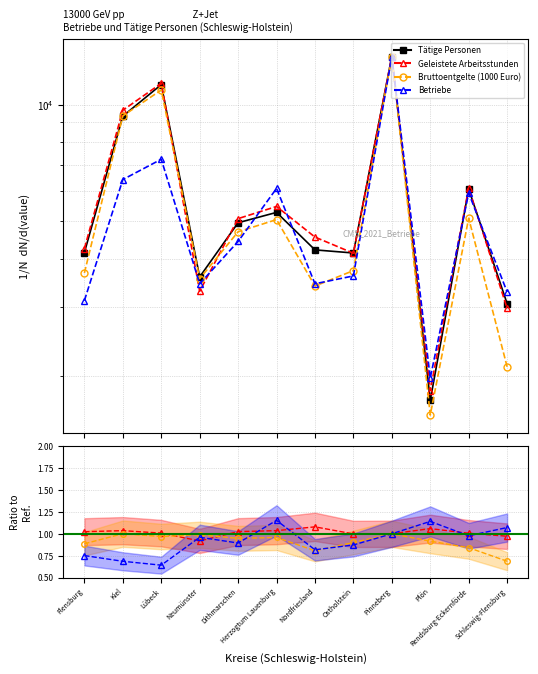

Is it true that Geleistete Arbeitsstunden equals 1.6 at Dithmarschen?

False